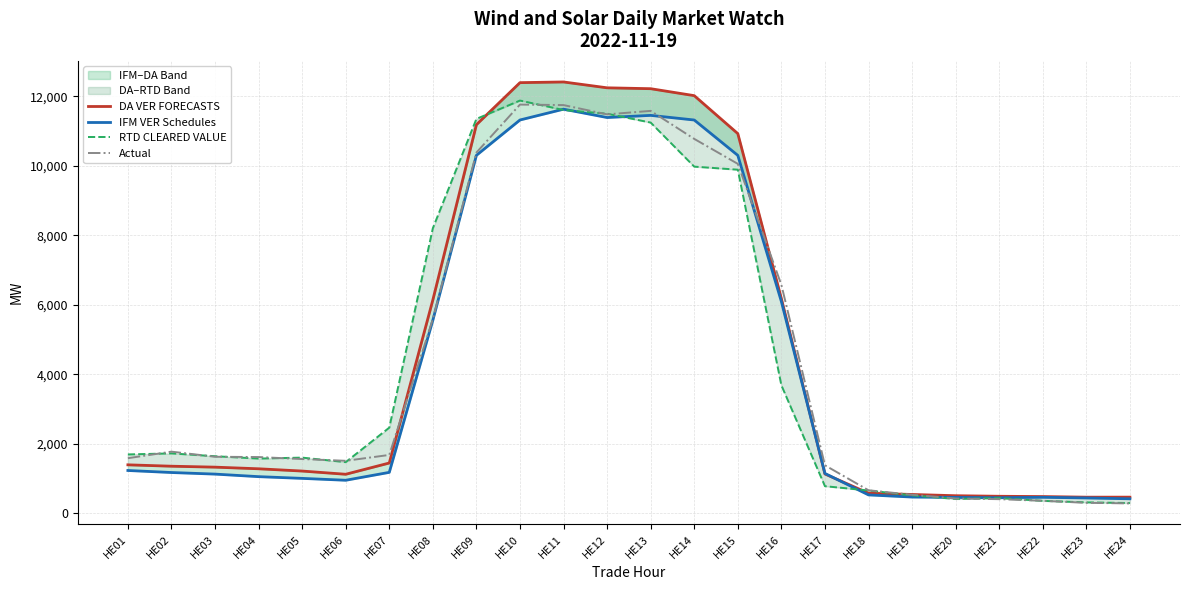

What is the average value of the RTD CLEARED VALUE series?

4389.3